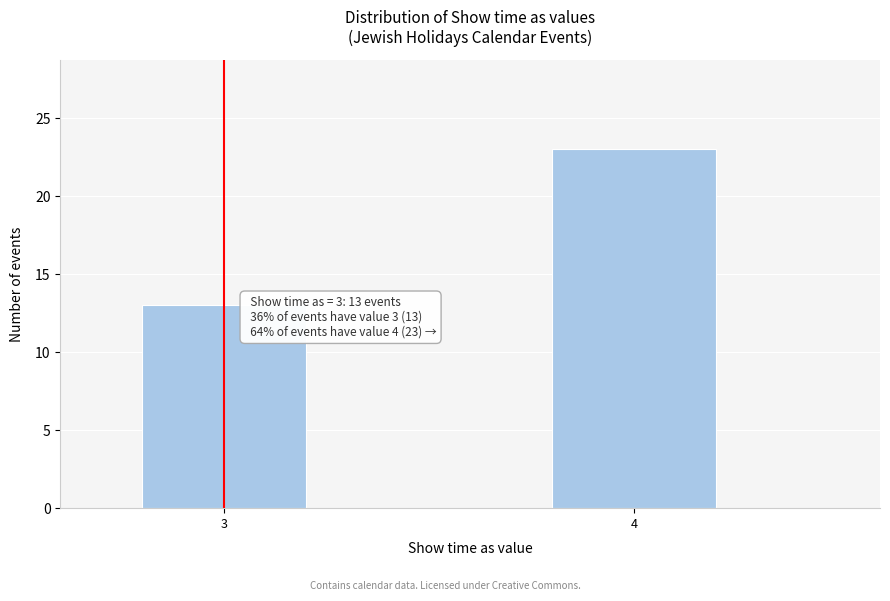

Reading right to left, transcribe all the data shown in this chart.

4=23	3=13